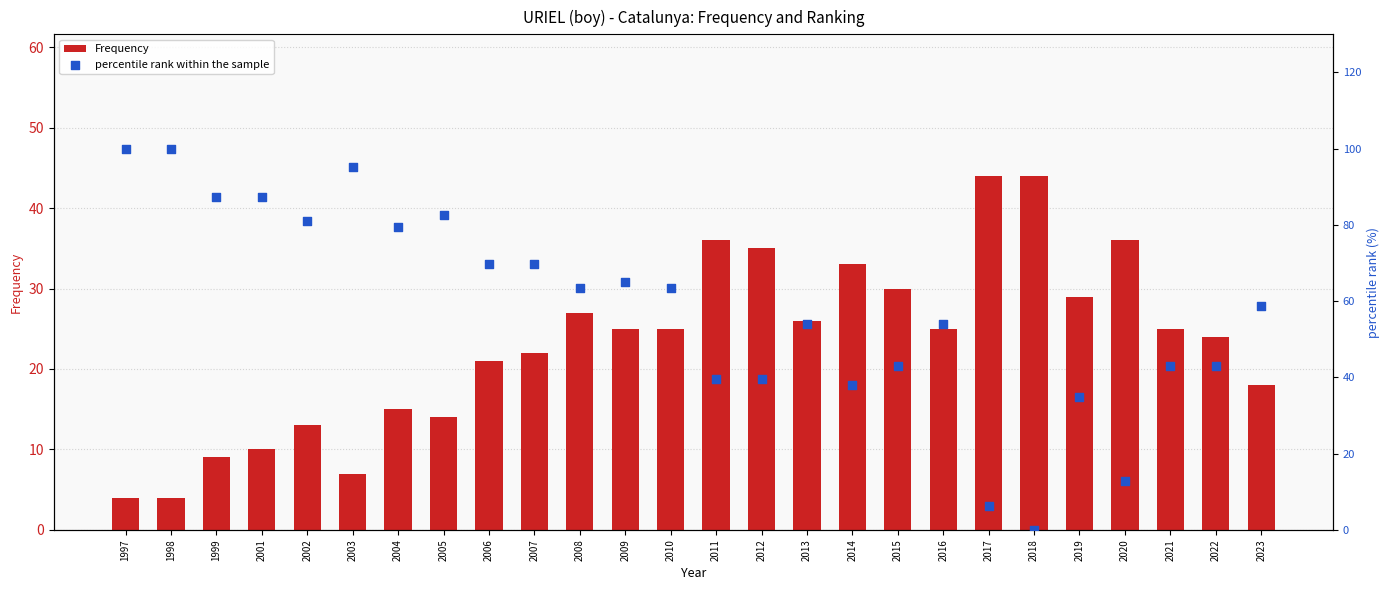

What is the total value across all series at 1997?

104.0